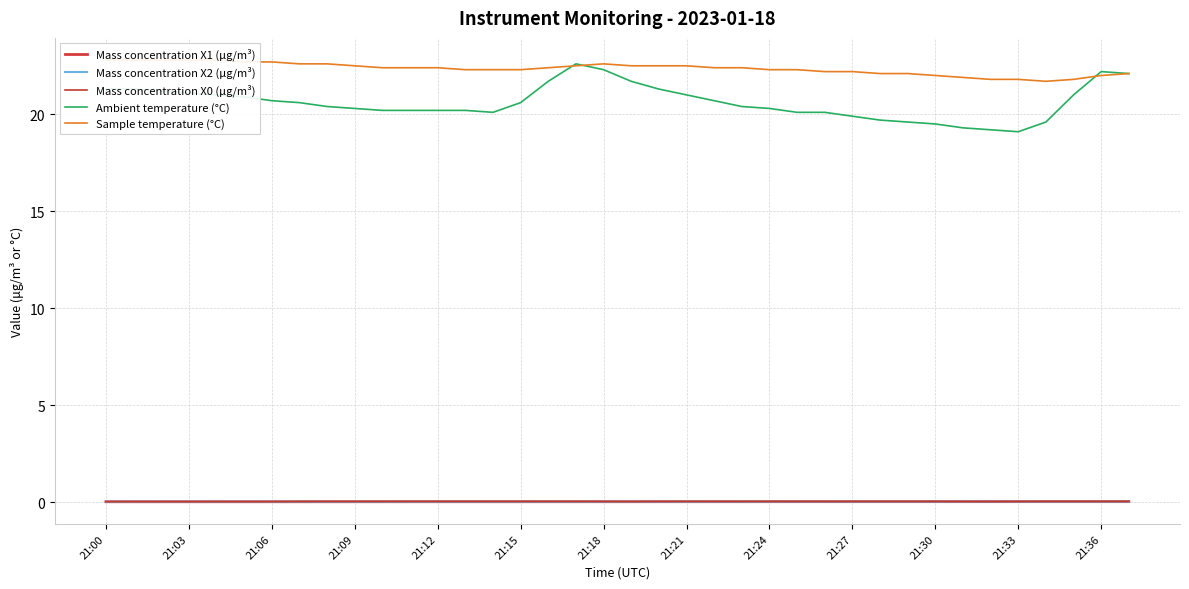

How many interior local valleys does the Mass concentration X1 (μg/m³) series have?

1